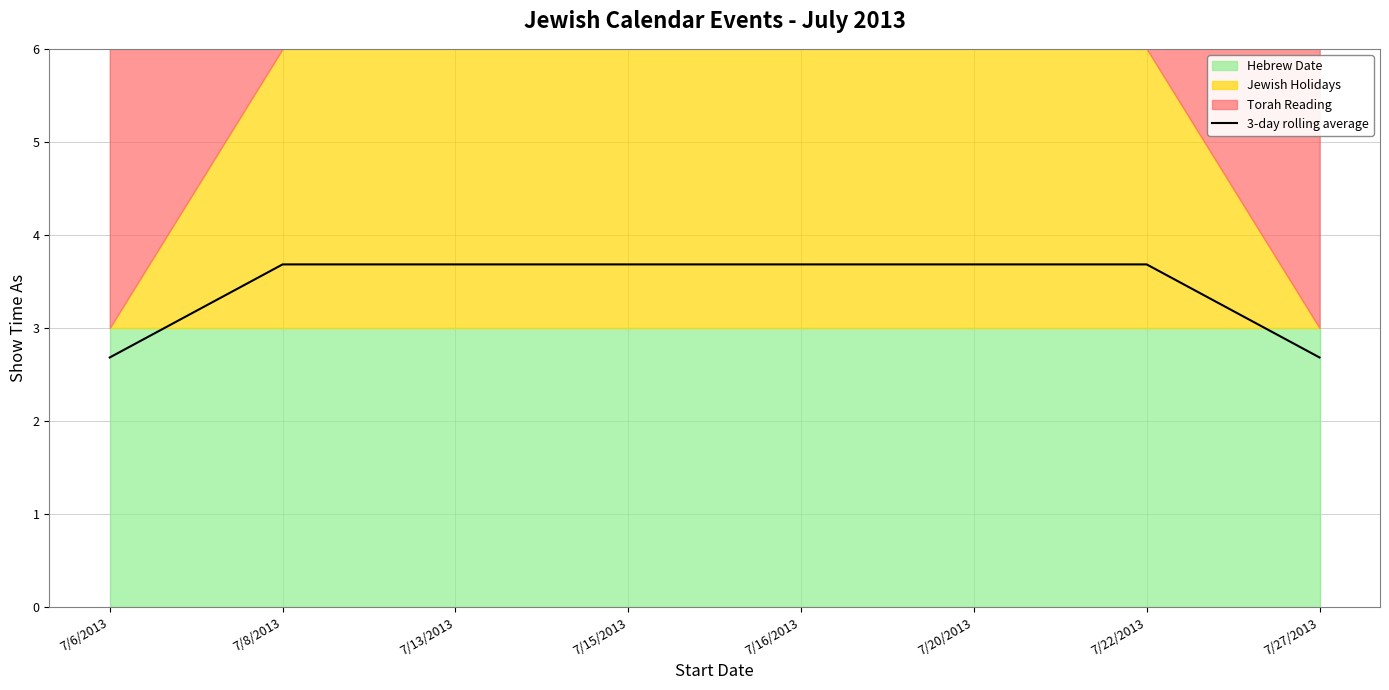

How many data points does each series have?

8